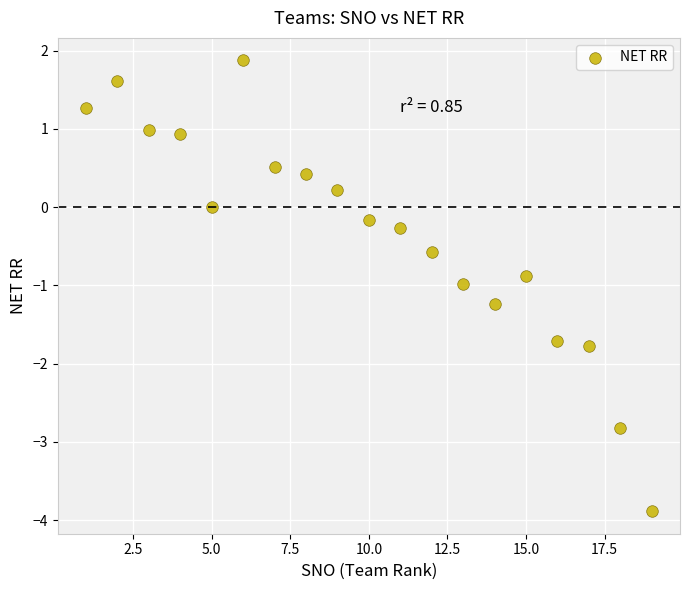

What is the range of Y values (max minus min)?

5.8